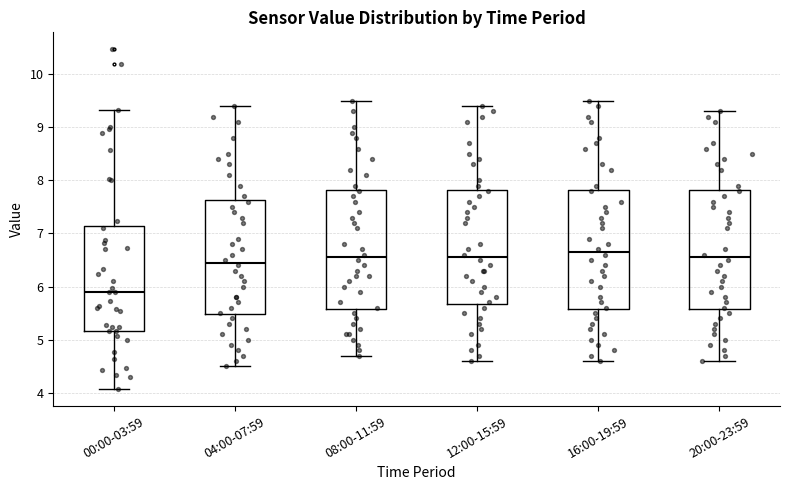

Where does the median line of the box for 16:00-19:59 sit on the y-axis? The values are not printed on the chart, so give them approximately, as read against the axis.

6.7